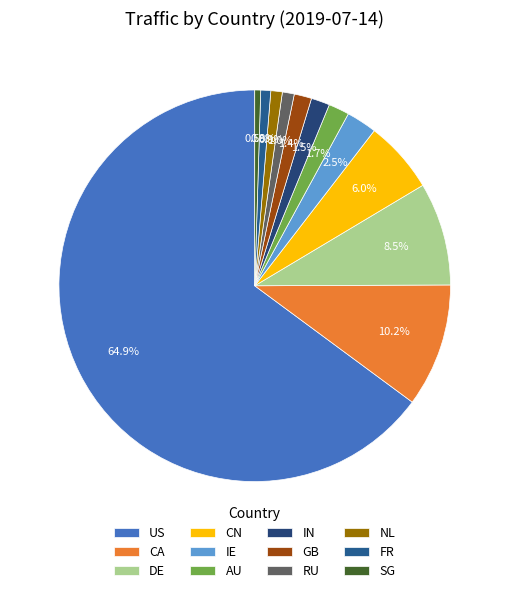

Which slice is the smallest?

SG